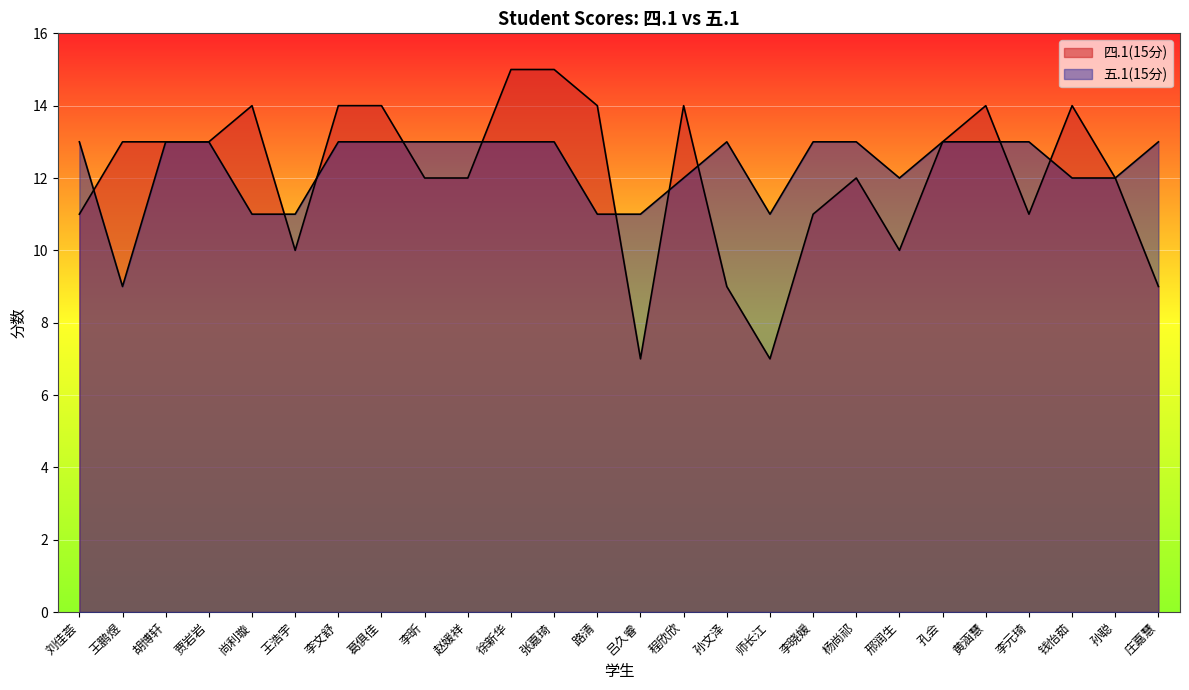

Between 孙文泽 and 孙聪, which series saw the biggest shift?

四.1(15分)